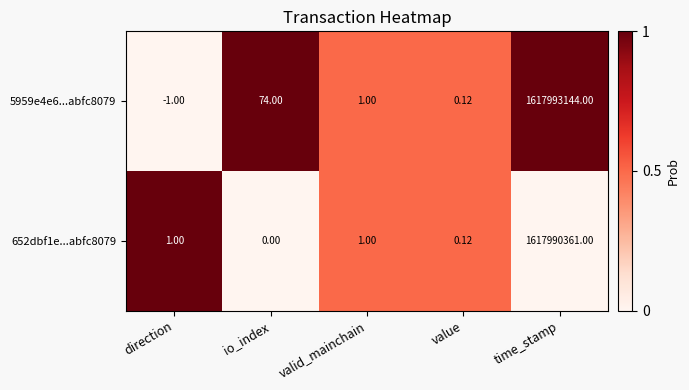

List the labels in order of 5959e4e6...abfc8079 value, smallest first.

direction, value, valid_mainchain, io_index, time_stamp